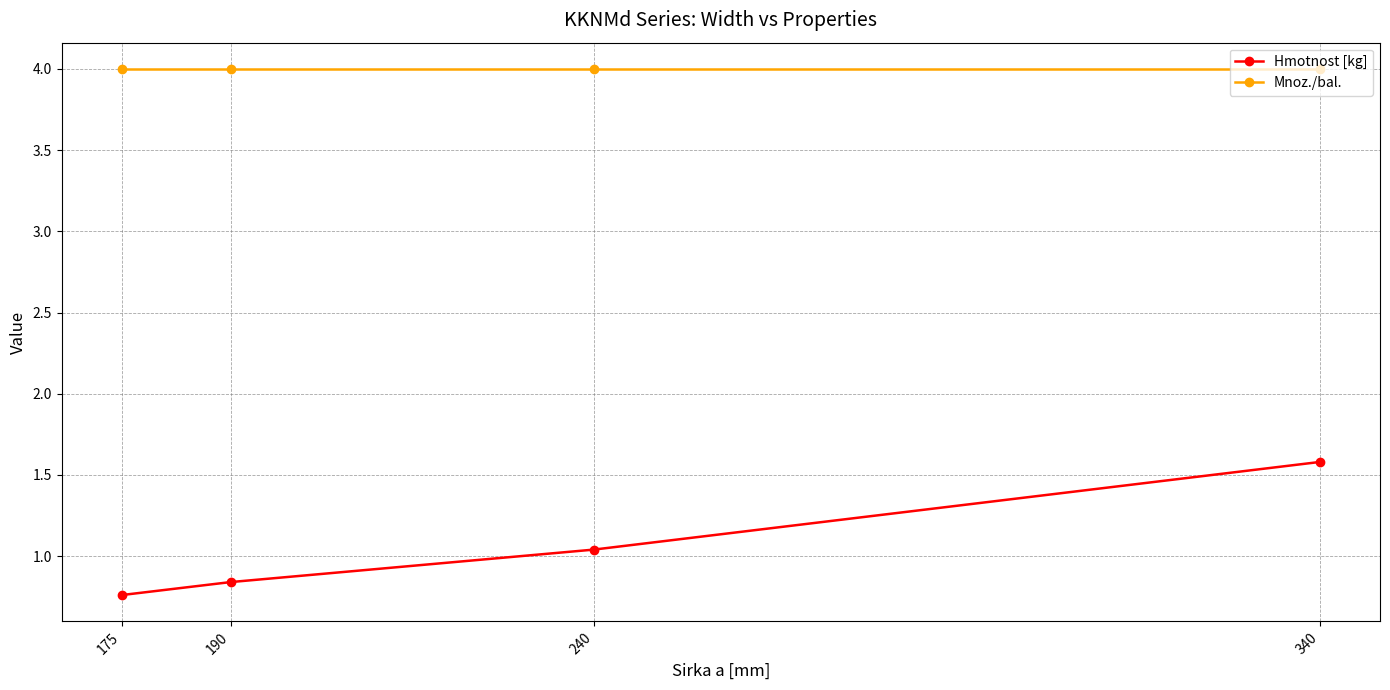

True or false: Hmotnost [kg] has more than 1 points higher than both neighbors.

False